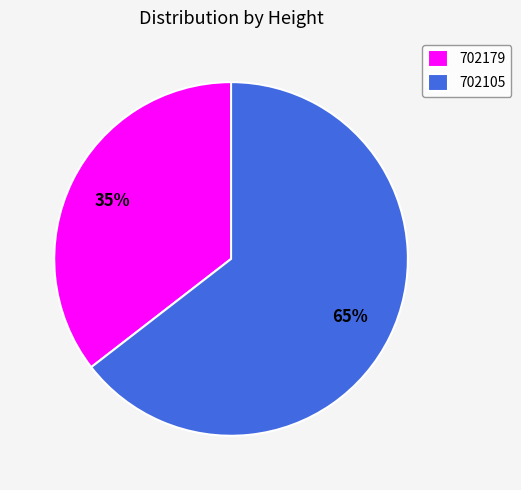

To the nearest percent, what percentage of the pie is 702105?

65%